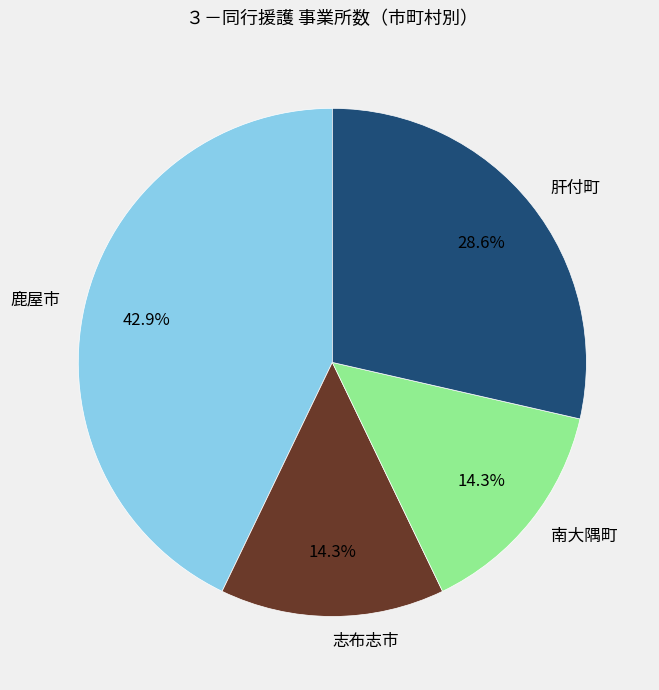

How many segments does this pie chart have?

4